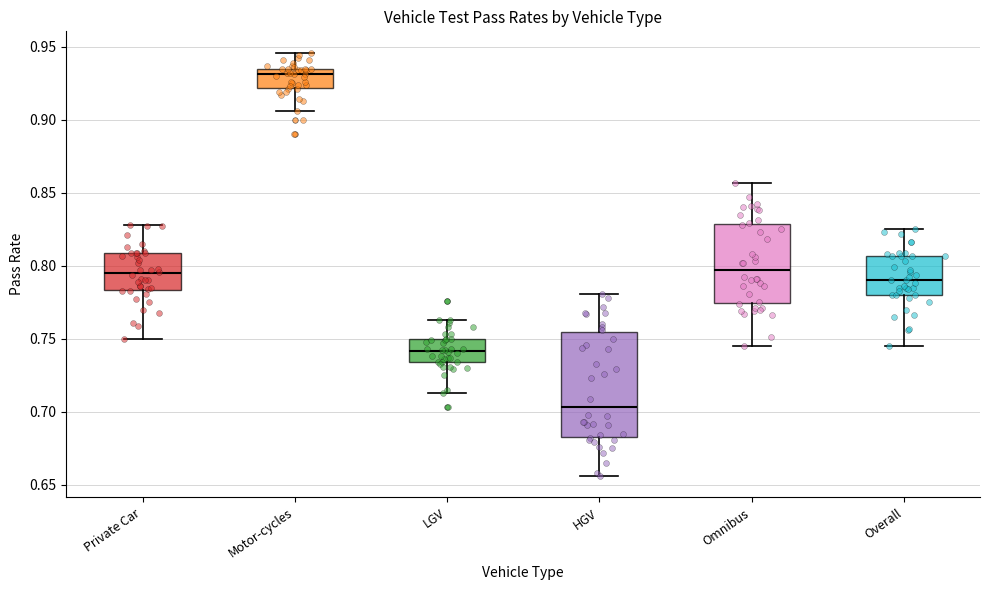

Which box's median line is the lowest?

HGV